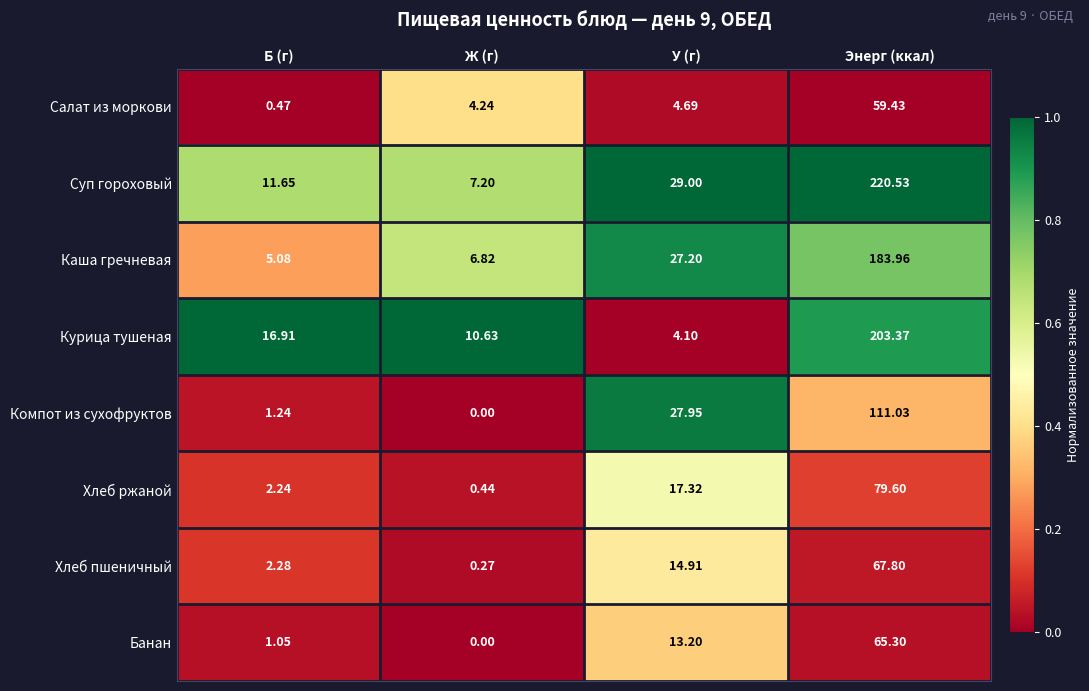

At Энерг (ккал), list the series in order from smallest to largest.

Салат из моркови, Банан, Хлеб пшеничный, Хлеб ржаной, Компот из сухофруктов, Каша гречневая, Курица тушеная, Суп гороховый